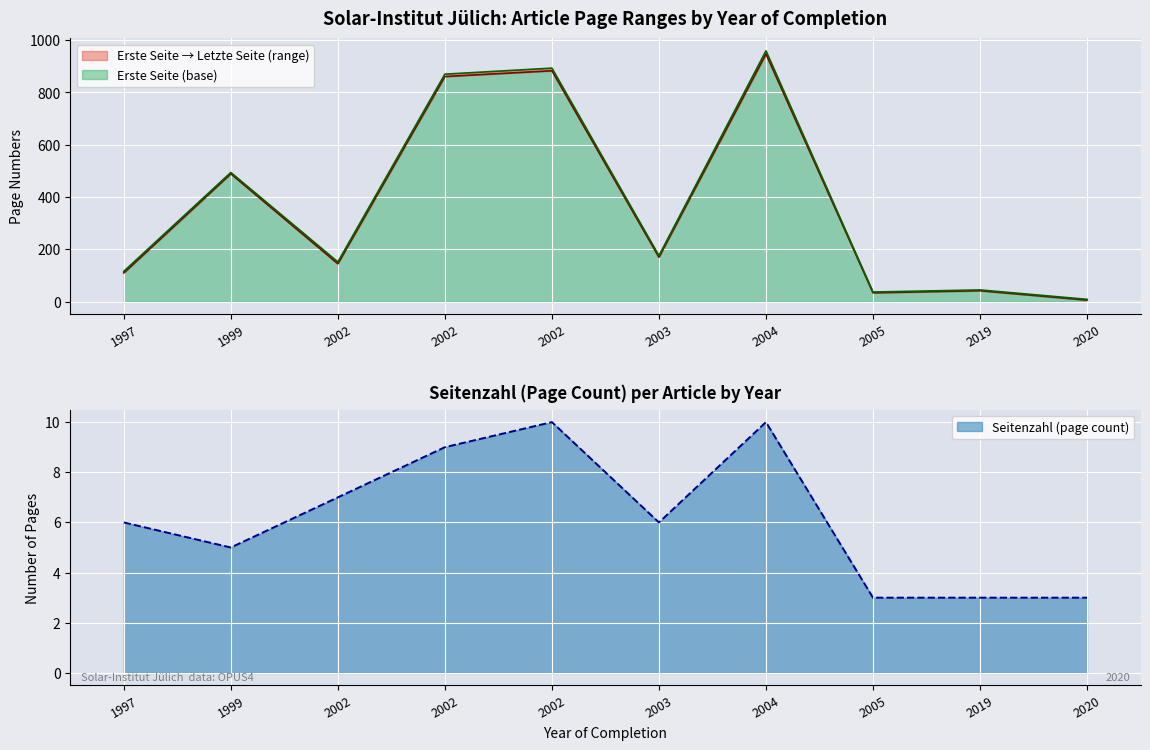

What is the difference between the Seitenzahl values at 2002 and 2002?

2